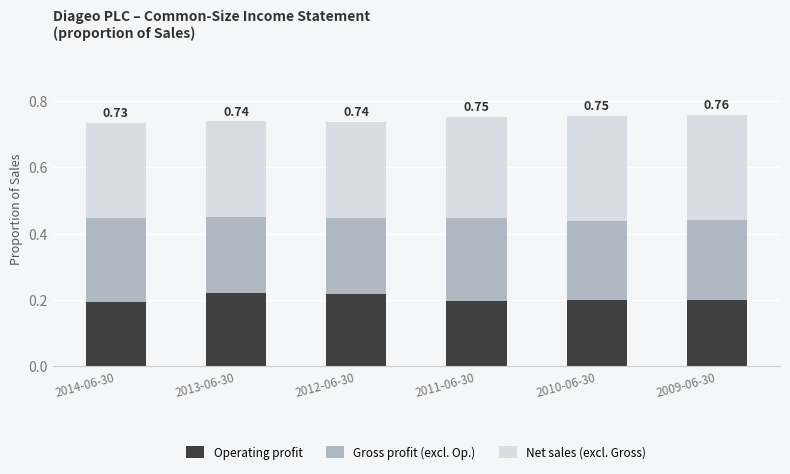

What is the sum of the Operating profit values at 2014-06-30 and 2012-06-30?

0.4